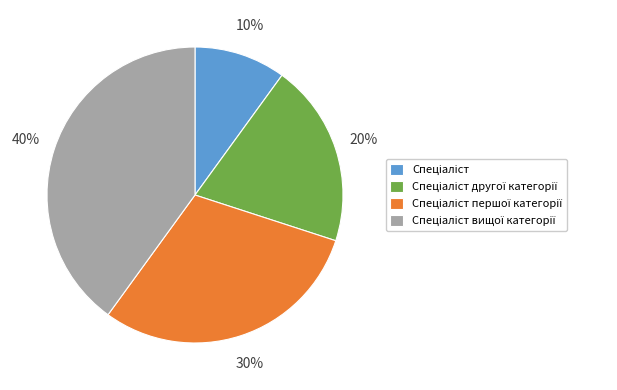

To the nearest percent, what is the difference between the largest and smallest slice percentages?

30%